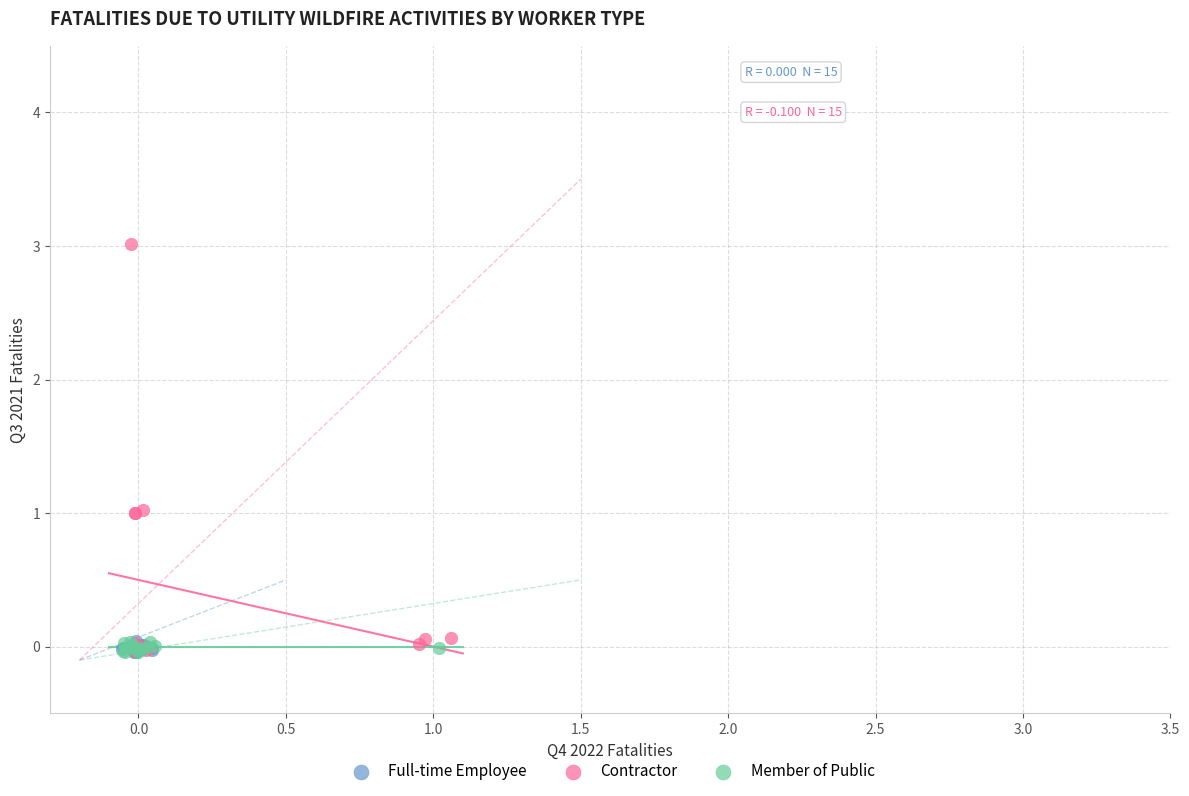

What are all the series names shown in the legend?

Full-time Employee, Contractor, Member of Public